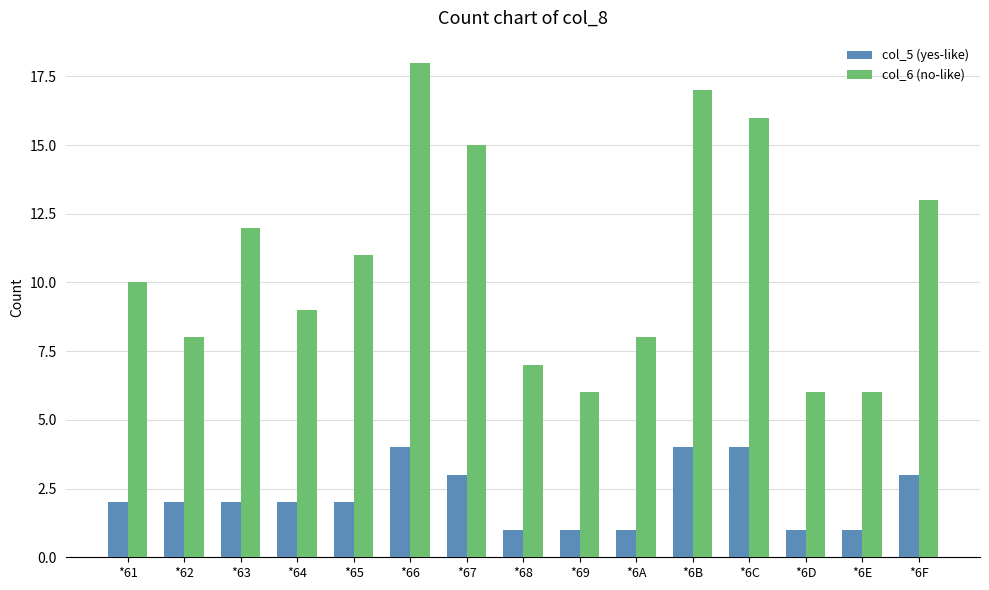

Which series has the largest total across all categories?

col_6 (no-like)